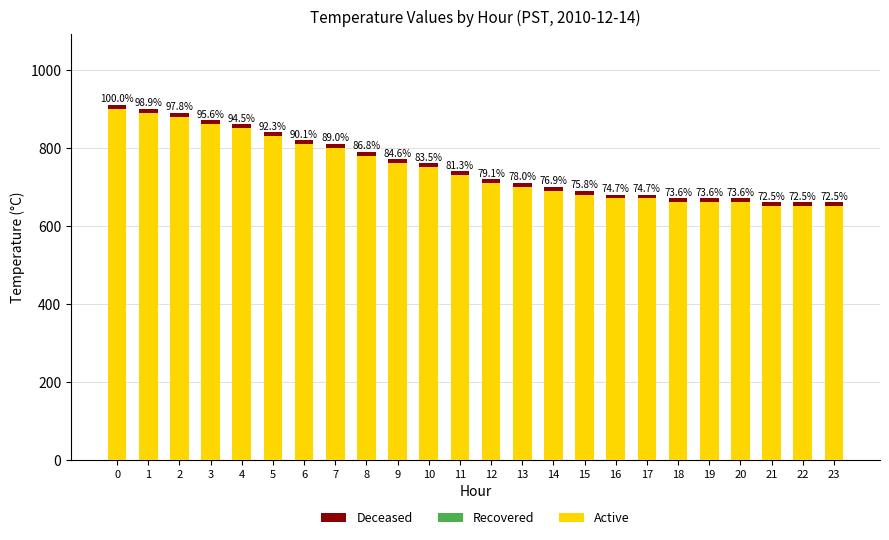

What is the difference between the maximum and minimum values in the Active series?

250.0